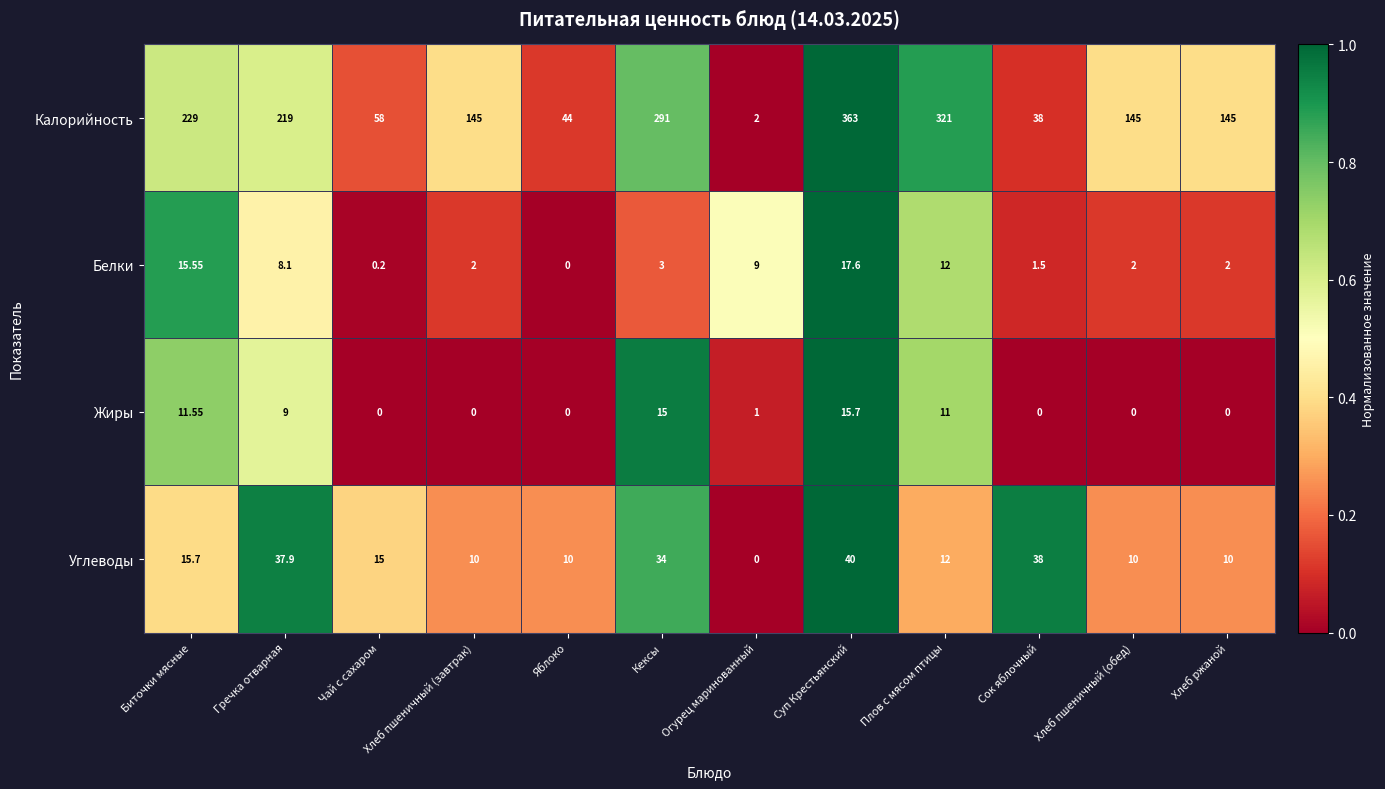

Between Огурец маринованный and Хлеб пшеничный (обед), which series saw the biggest shift?

Калорийность